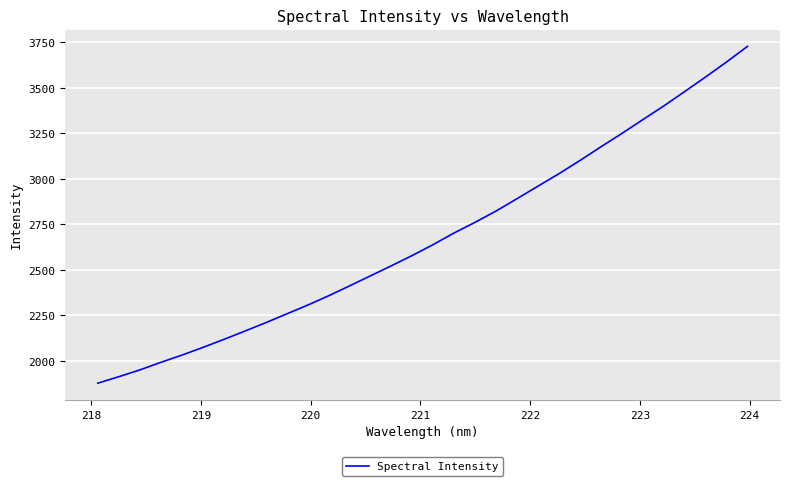

What is the minimum value shown in the chart?

1877.5